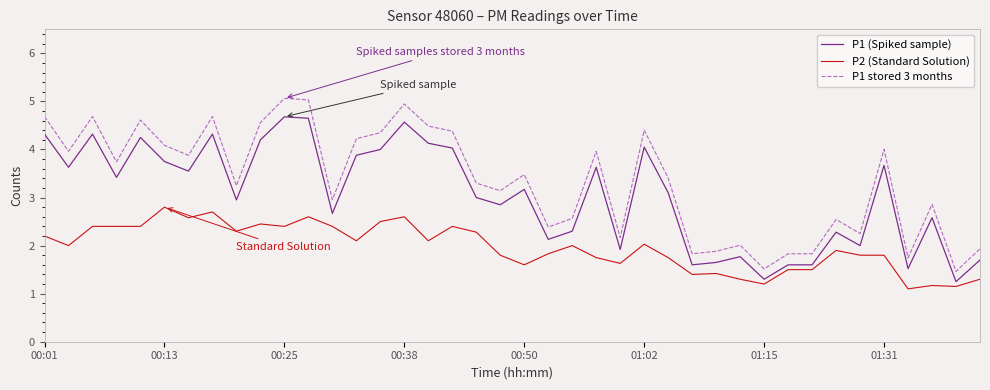

Which series has the largest range (max minus min)?

P1 stored 3 months